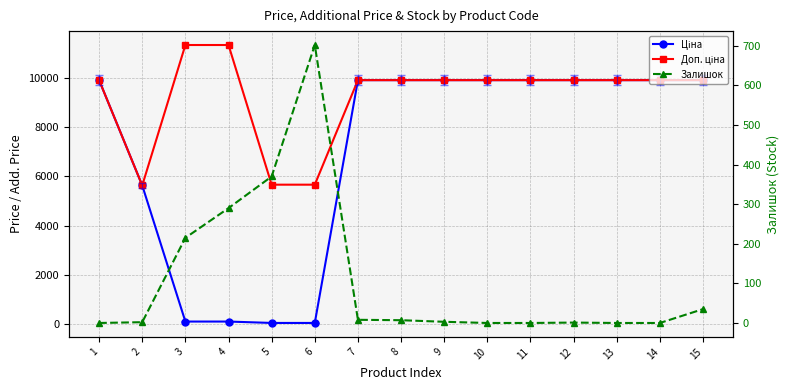

Which category has the highest value across all series?

3